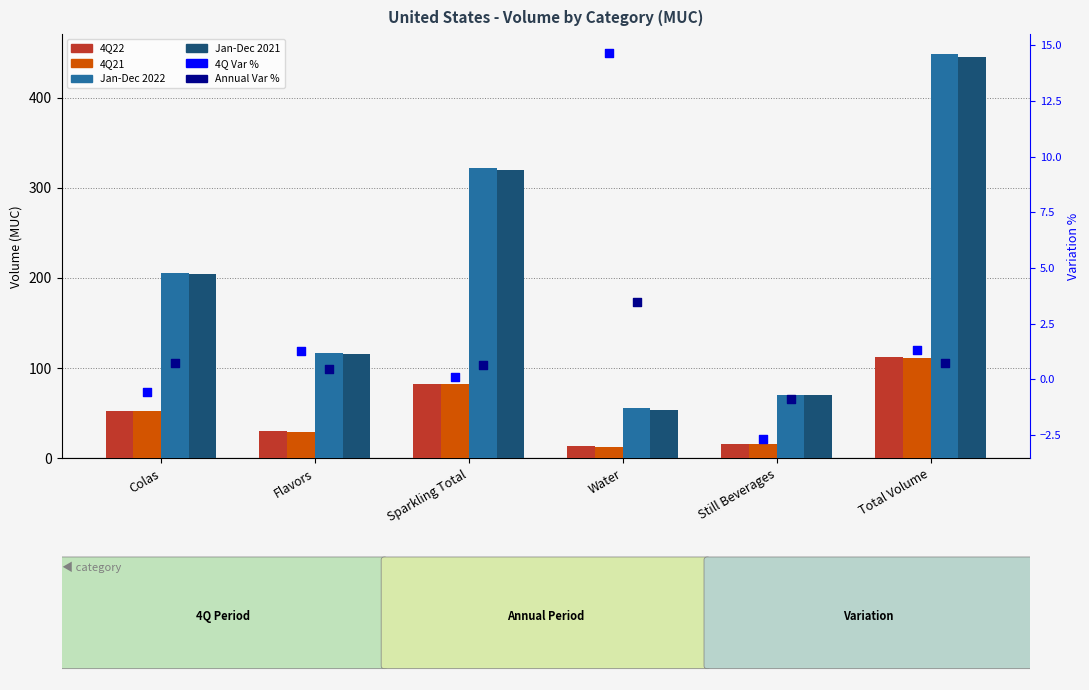

At which category is the sum across all series the highest?

Total Volume